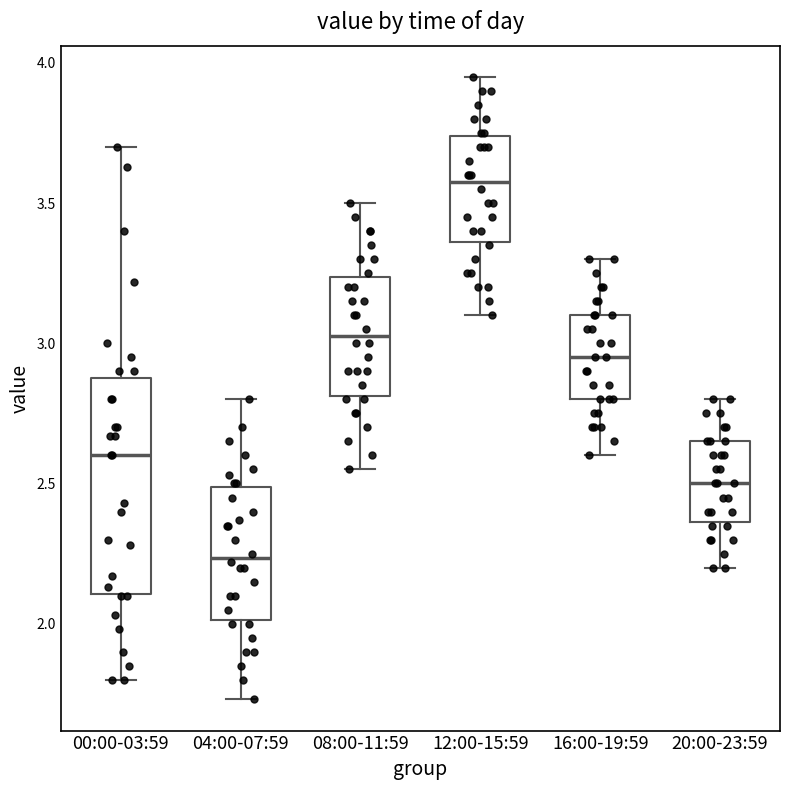

Reading left to right, read every box against the y-axis: the position of its median line, the range the box covers, and the ends of its whiskers. The values are not printed on the chart, so give them approximately, as read against the axis.

00:00-03:59: median 2.60, box 2.10 to 2.90, whiskers 1.80 to 3.70
04:00-07:59: median 2.25, box 2.00 to 2.50, whiskers 1.75 to 2.80
08:00-11:59: median 3.05, box 2.80 to 3.25, whiskers 2.55 to 3.50
12:00-15:59: median 3.60, box 3.35 to 3.75, whiskers 3.10 to 3.95
16:00-19:59: median 2.95, box 2.80 to 3.10, whiskers 2.60 to 3.30
20:00-23:59: median 2.50, box 2.35 to 2.65, whiskers 2.20 to 2.80